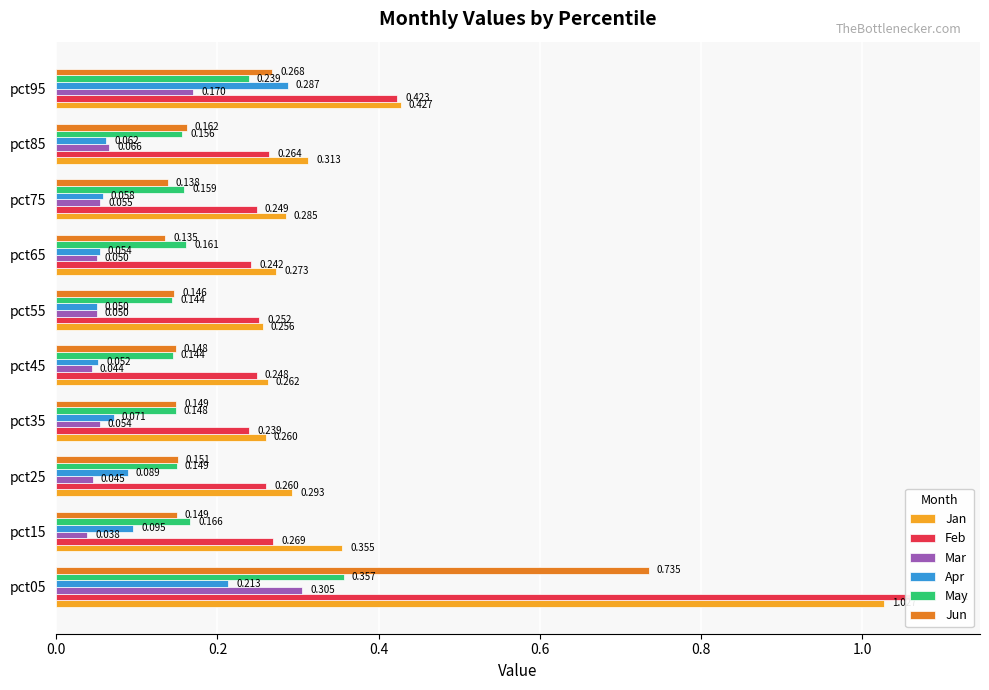

The value of Jan at pct95 is 0.4. True or false?

True